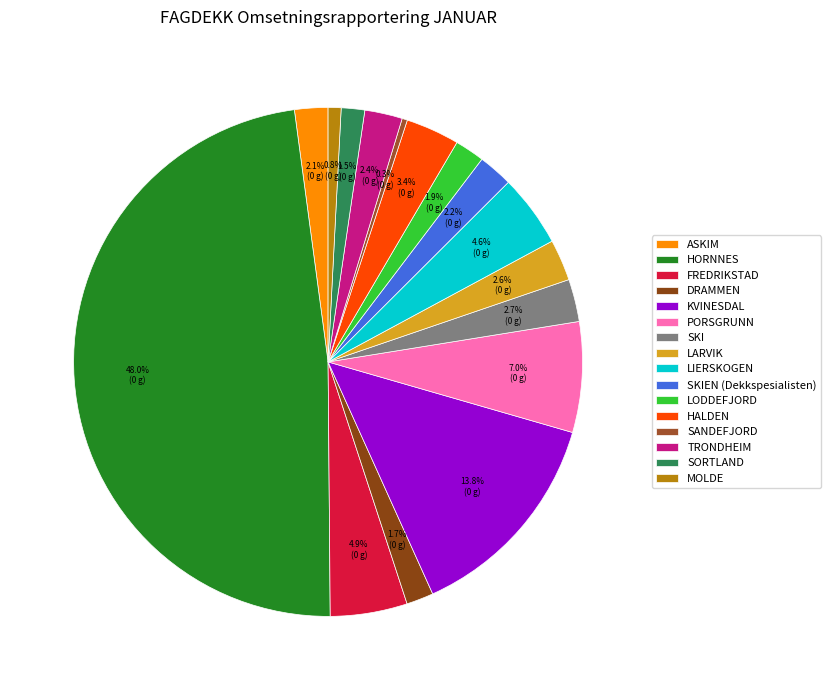

To the nearest percent, what portion does MOLDE represent?

1%